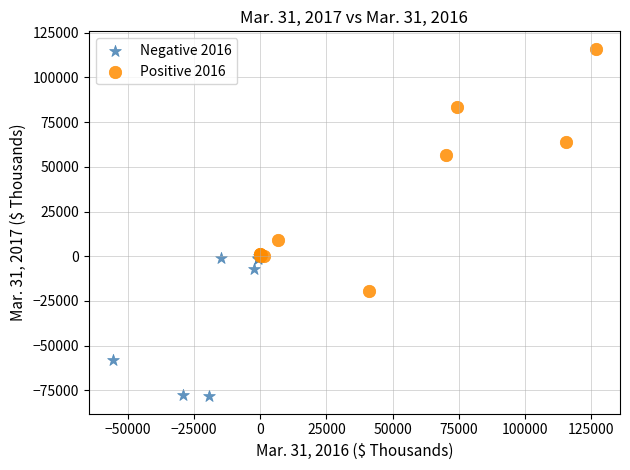

What are all the series names shown in the legend?

Negative 2016, Positive 2016